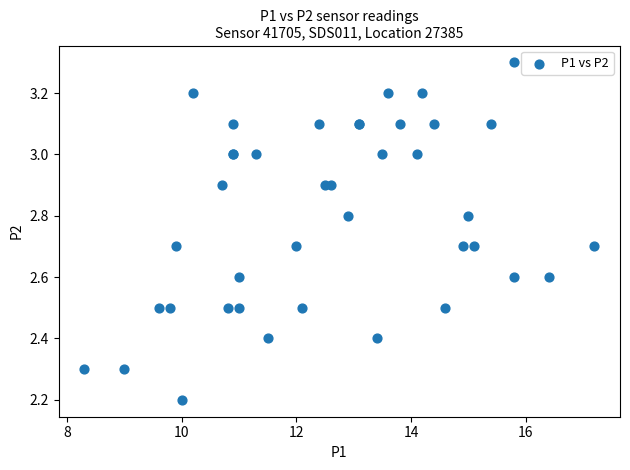

What Y value in the scatter plot is closest to 2?

2.2